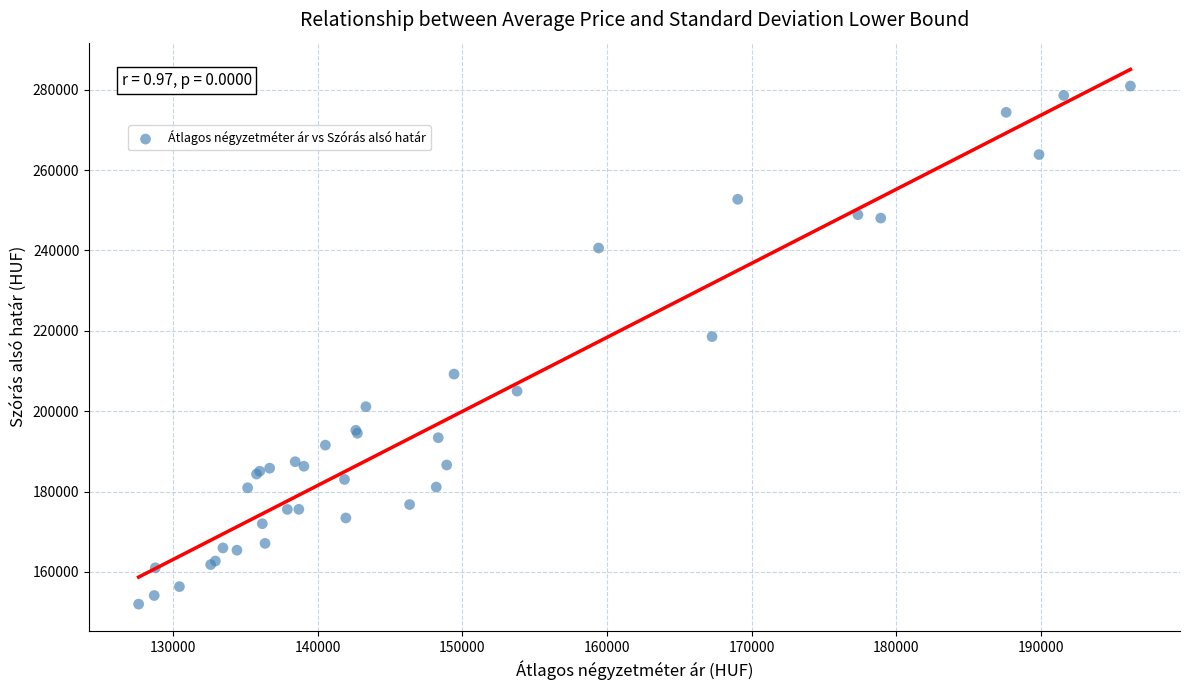

What Y value in the scatter plot is closest to 216451?

218558